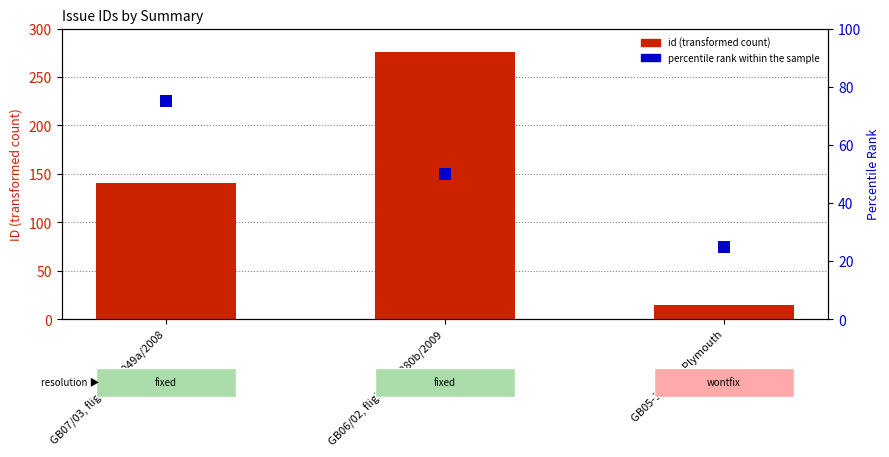

Is the value of percentile rank within the sample at GB07/03, flight day 049a/2008 greater than the value of id at GB06/02, flight day 280b/2009?

No